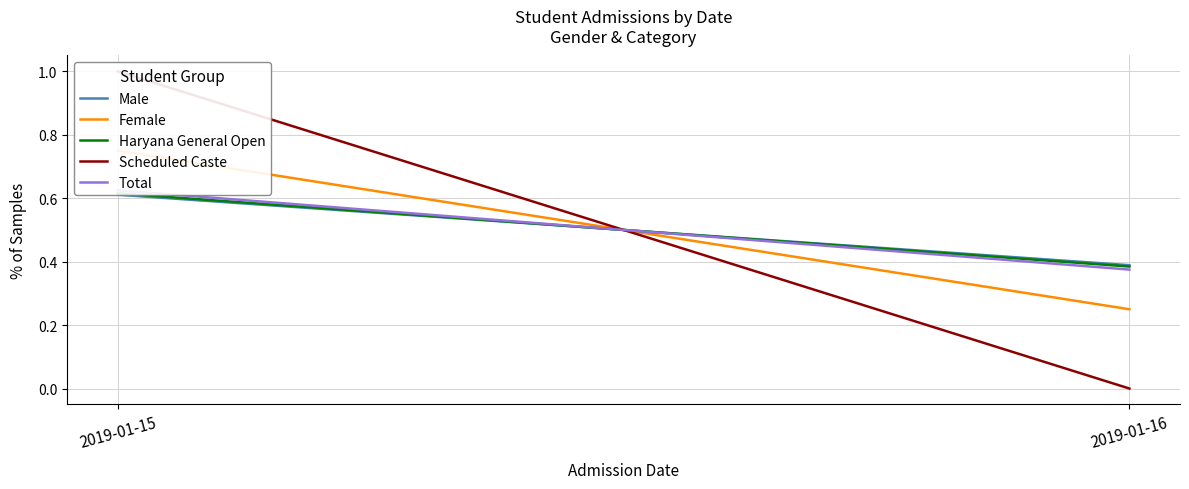

How many series are shown in this chart?

5